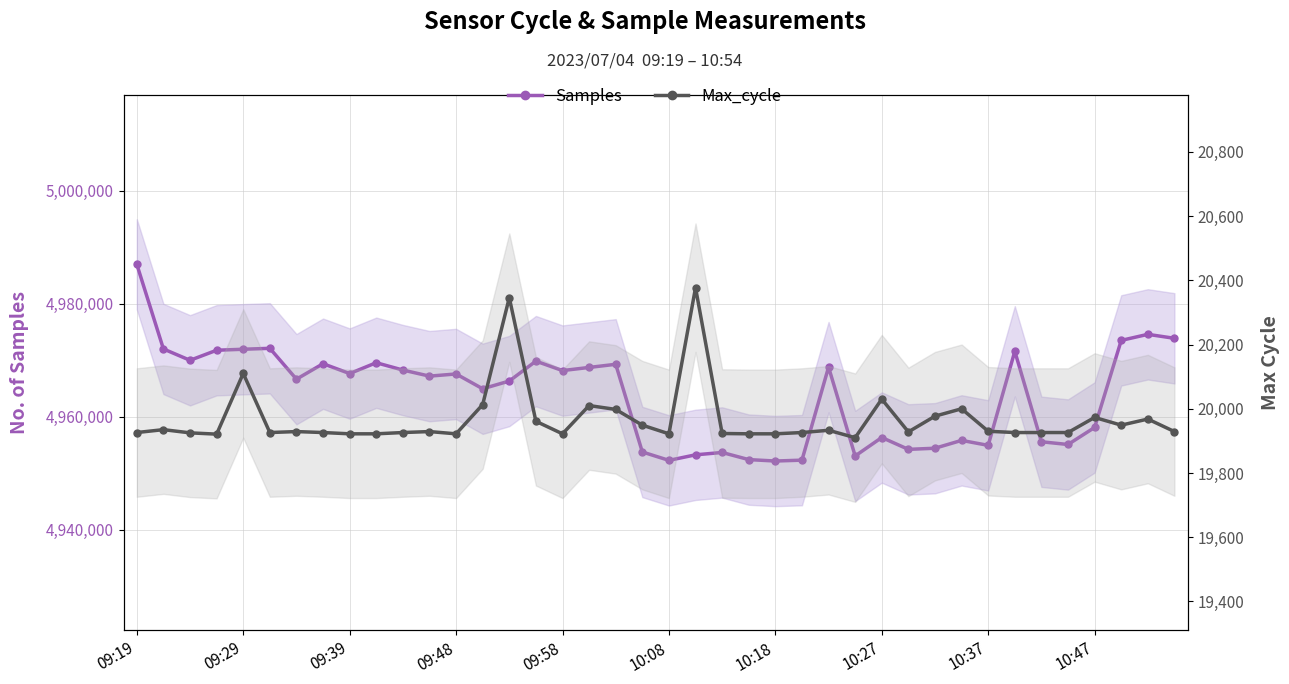

Read the Max_cycle value at 38, to the nearest 5.

19970